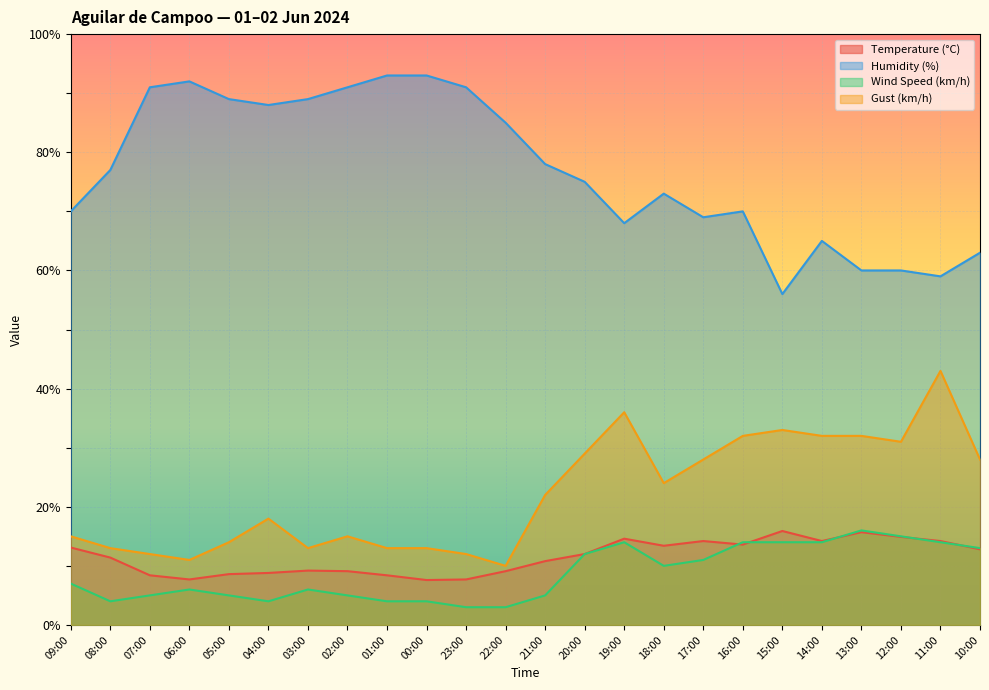

How many data points in Humidity (%) are above 77?

11